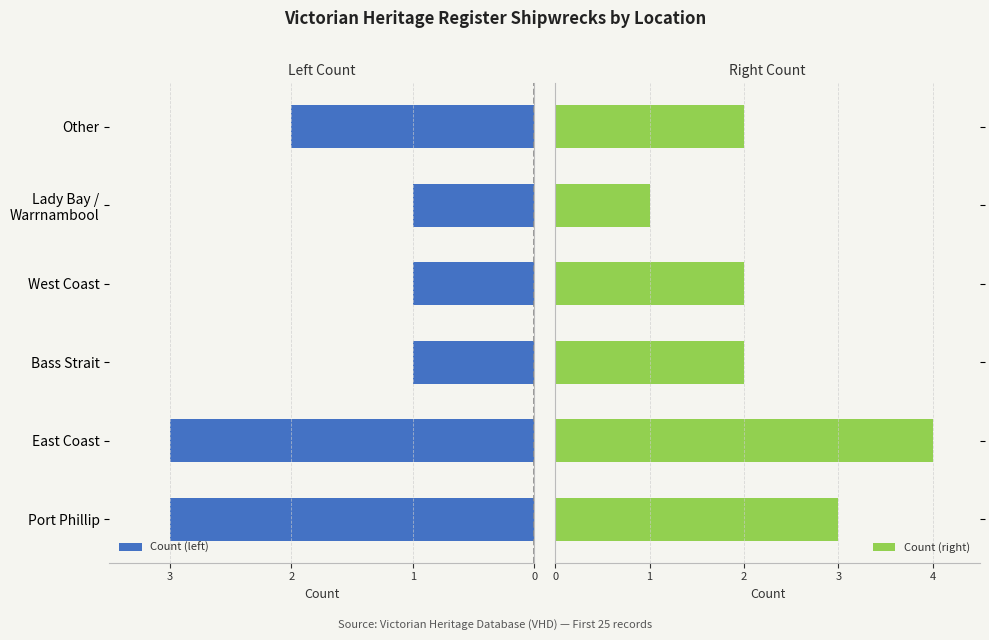

List the series in order of their peak value, lowest first.

Count (left), Count (right)